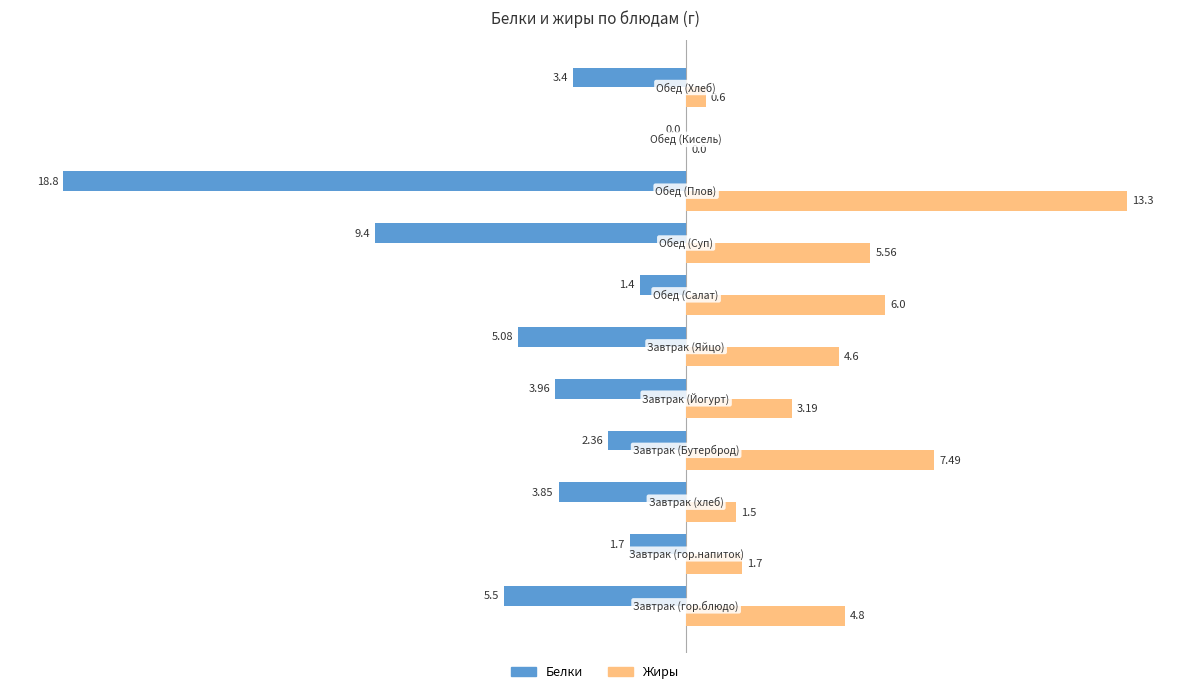

How many distinct data groups are displayed?

2